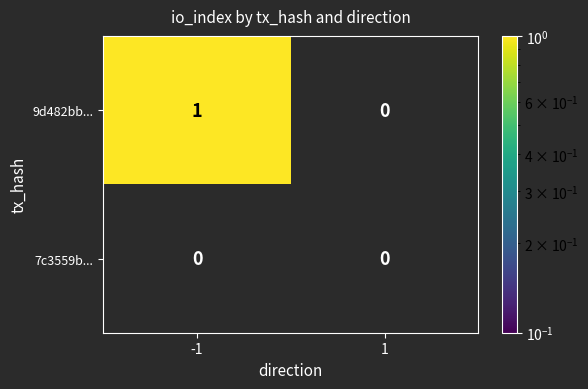

Which series has the largest total across all categories?

9d482bb...